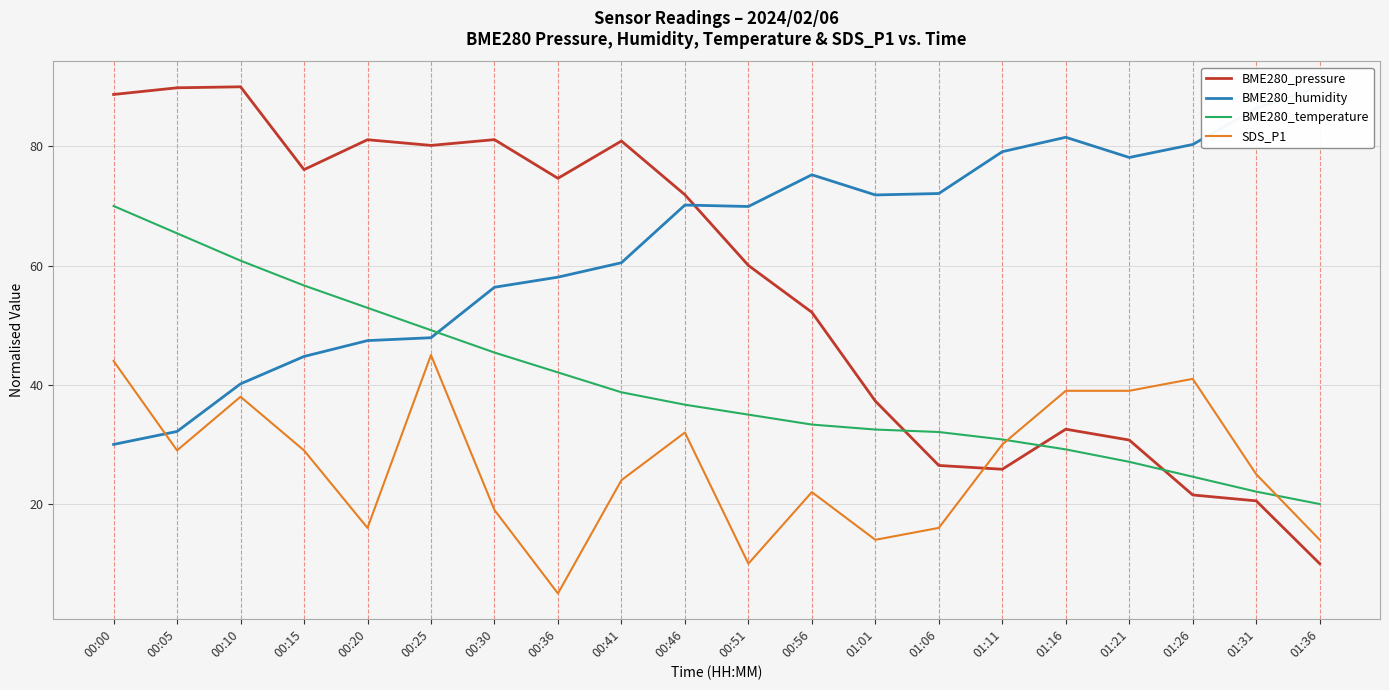

List the series in order of their overall mean, highest first.

BME280_humidity, BME280_pressure, BME280_temperature, SDS_P1